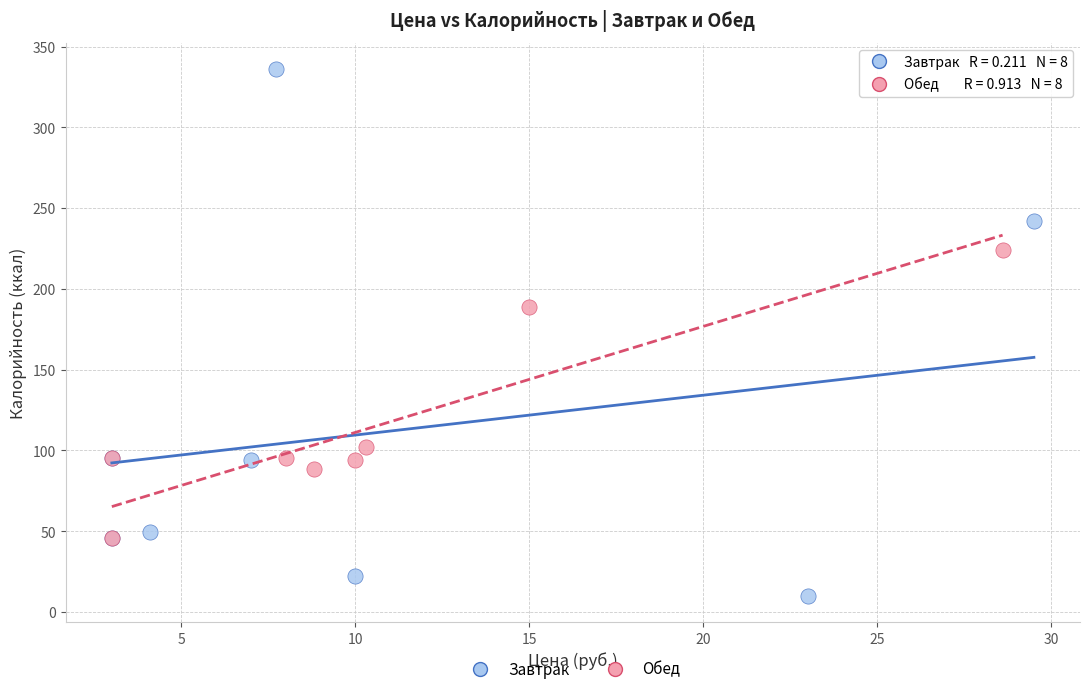

What are all the series names shown in the legend?

Завтрак, Обед